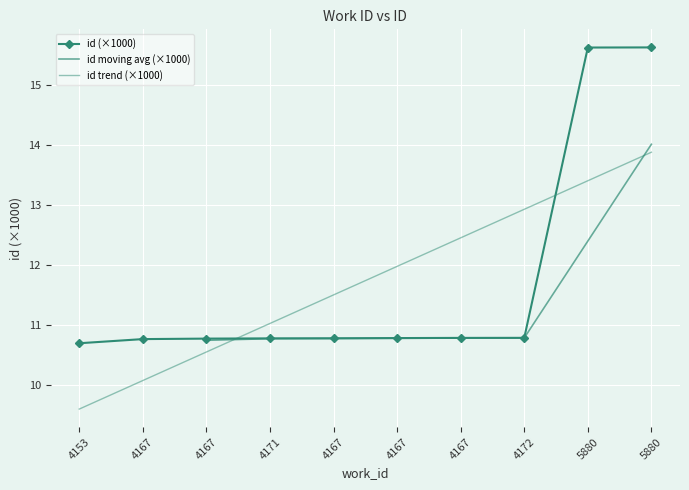

The value at 4167 is 10.8. True or false?

True